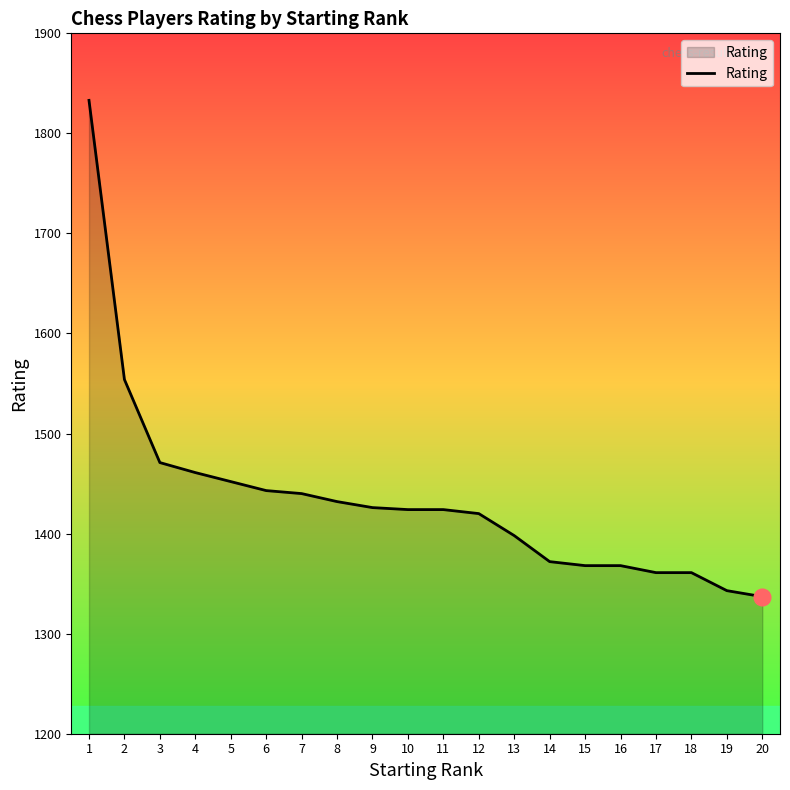

Is it true that the value at 16 is 2079?

False